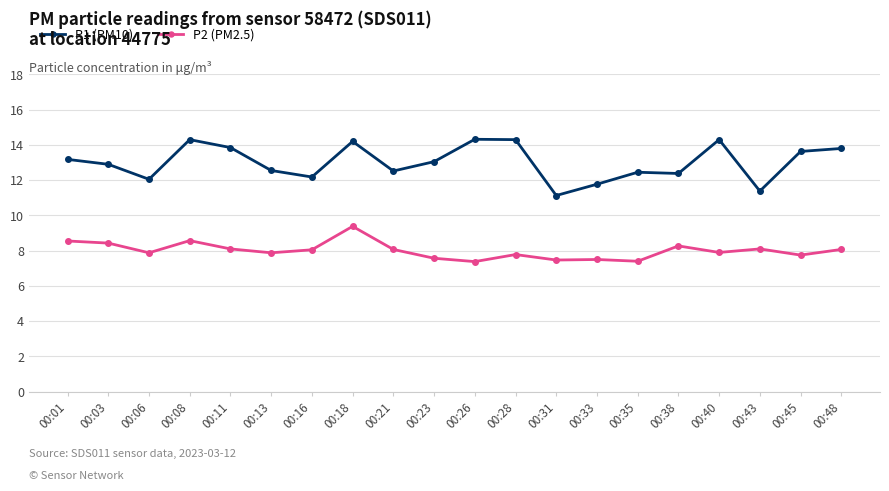

What is the difference between the P2 (PM2.5) values at 00:40 and 00:18?

1.5